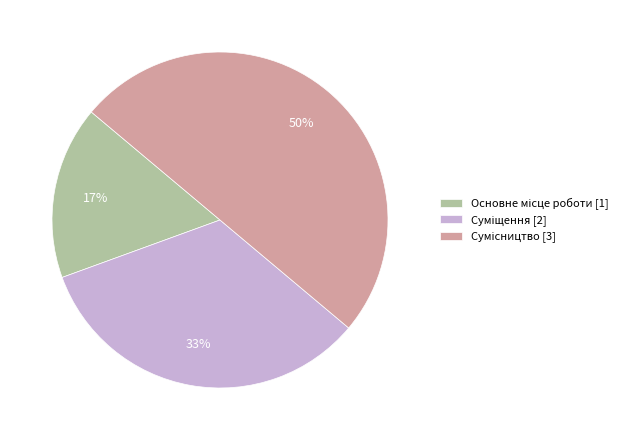

To the nearest percent, what is the average slice percentage?

33%